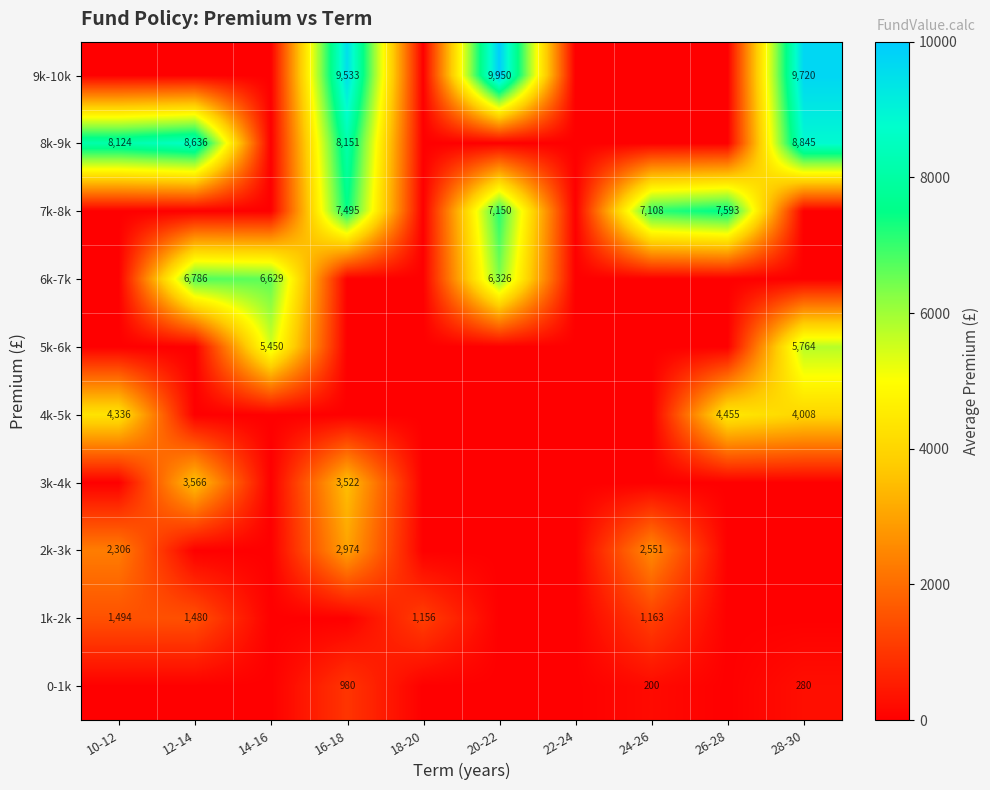

At which category is the sum across all series the highest?

16-18